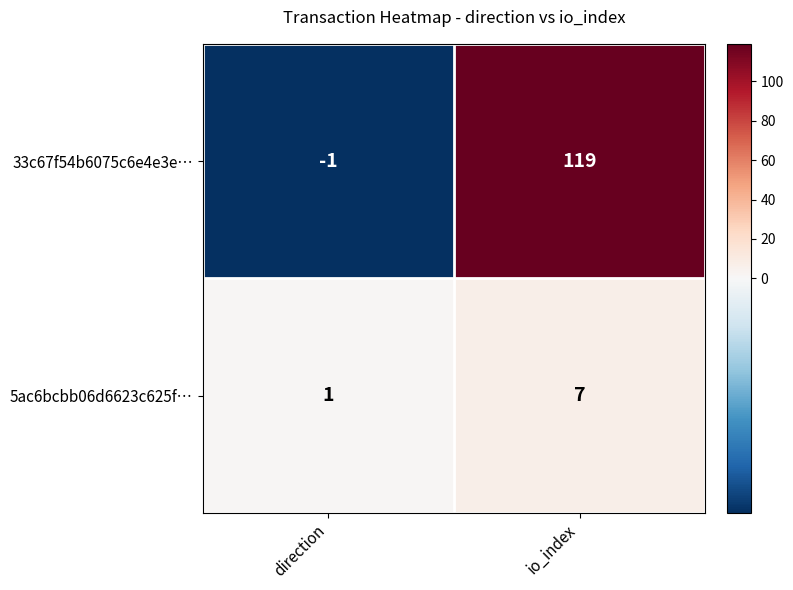

List the series in order of their overall mean, highest first.

33c67f54b6075c6e4e3e…, 5ac6bcbb06d6623c625f…